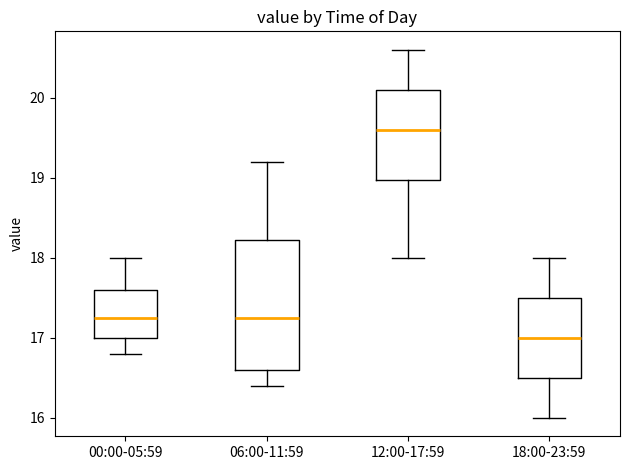

Where is the upper edge of the box for 18:00-23:59 on the y-axis? The values are not printed on the chart, so give them approximately, as read against the axis.

17.5